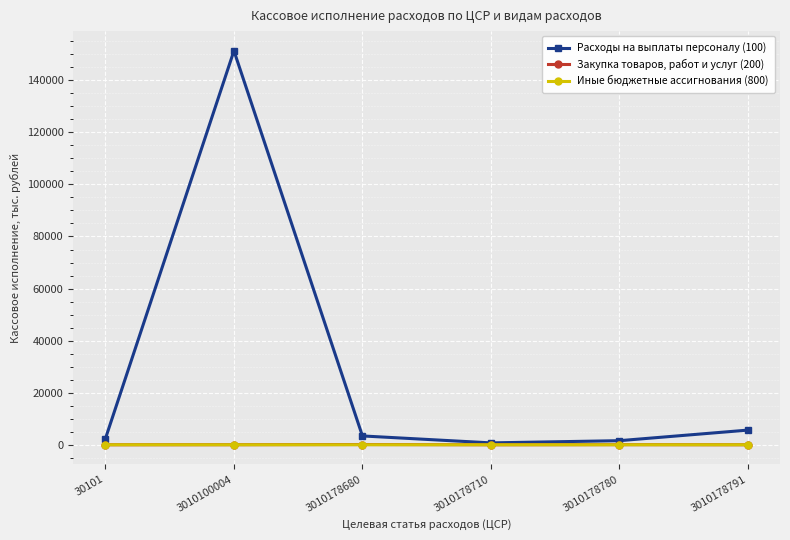

What are all the series names shown in the legend?

Расходы на выплаты персоналу (100), Закупка товаров, работ и услуг (200), Иные бюджетные ассигнования (800)